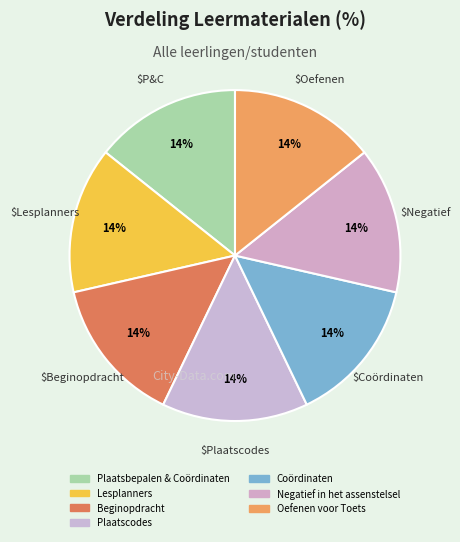

Combined, do Coördinaten and Negatief in het assenstelsel account for over 50%?

No